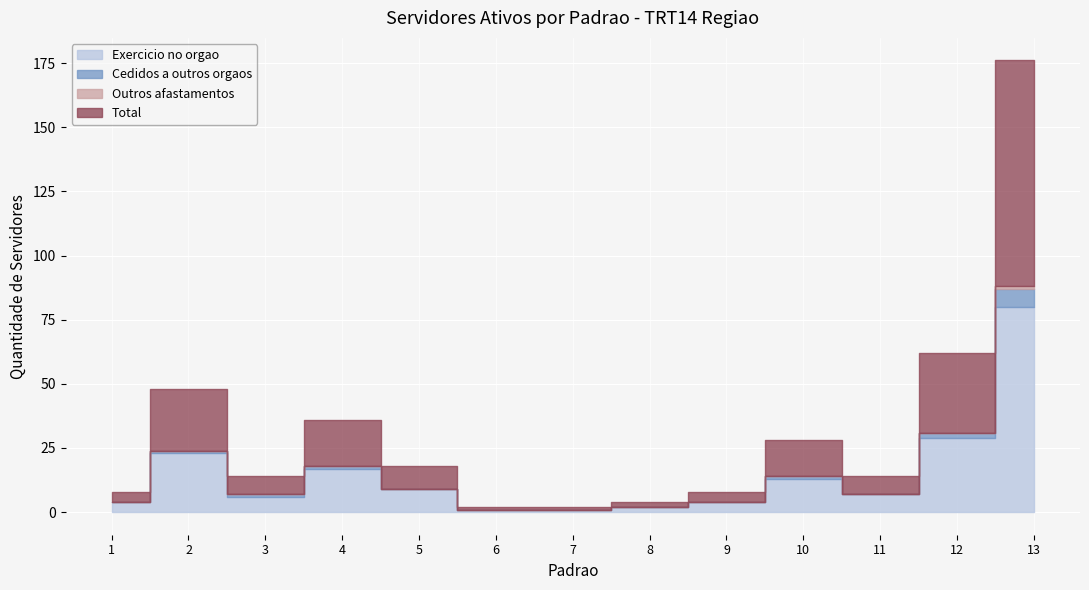

How many values in Outros afastamentos are above zero?

1